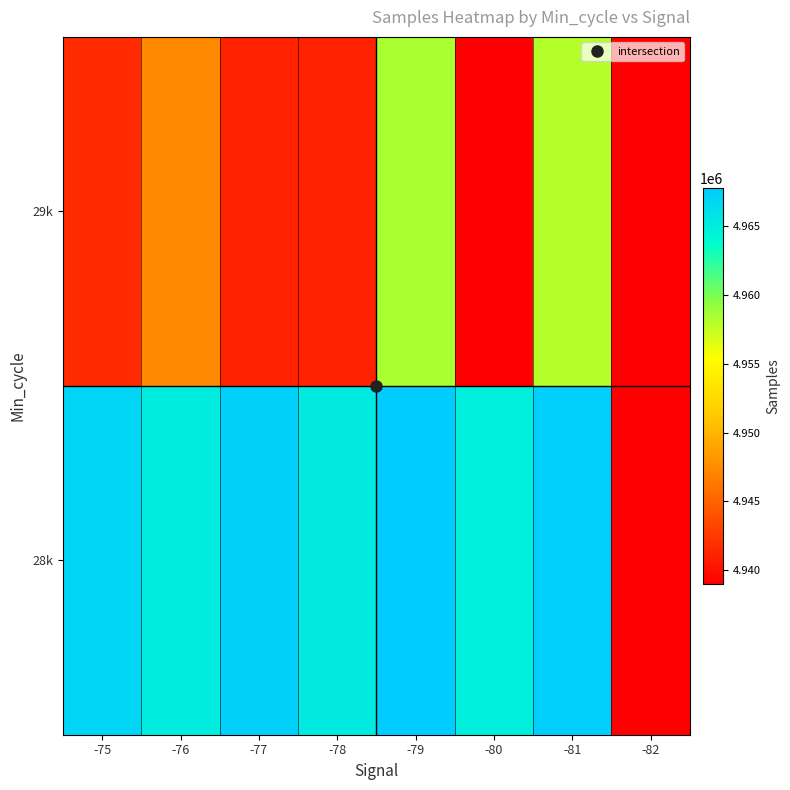

Rank the series by their average value, from lowest to highest.

29k, 28k